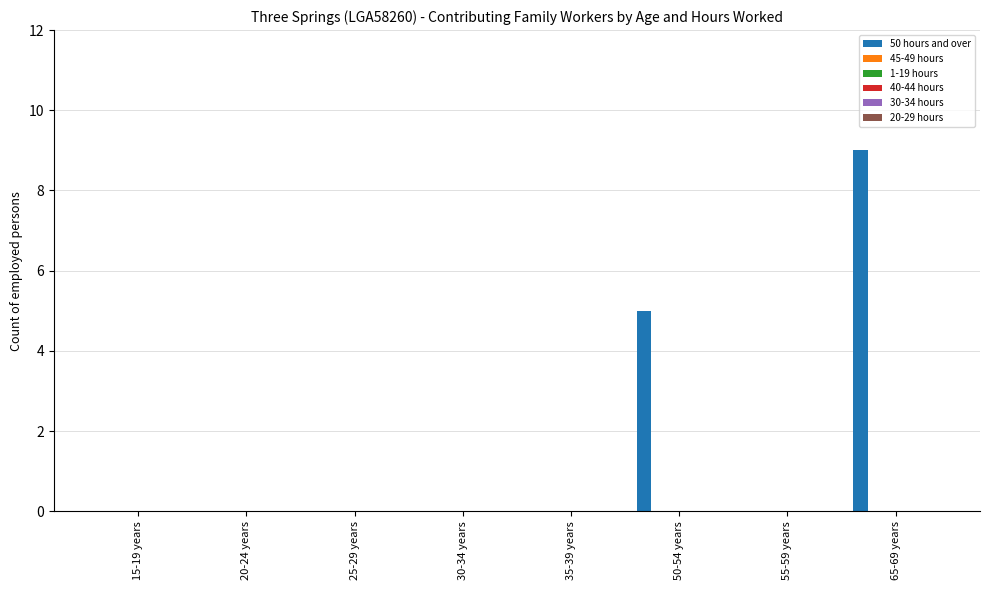

Count the number of categories in the chart.

8